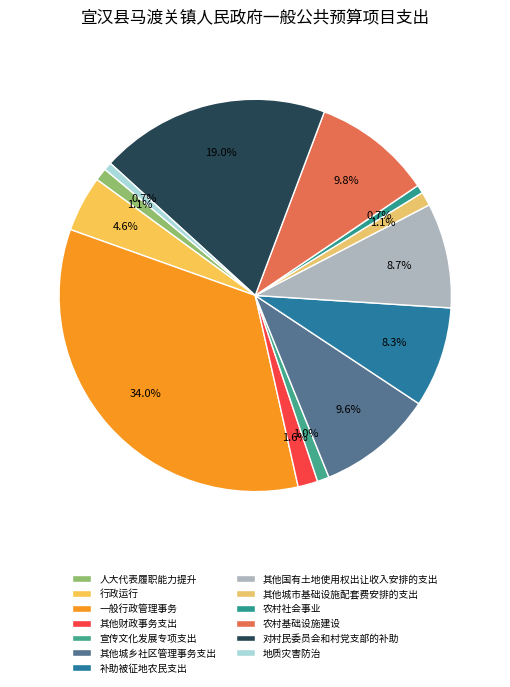

True or false: 农村基础设施建设 accounts for 5% of the total.

False